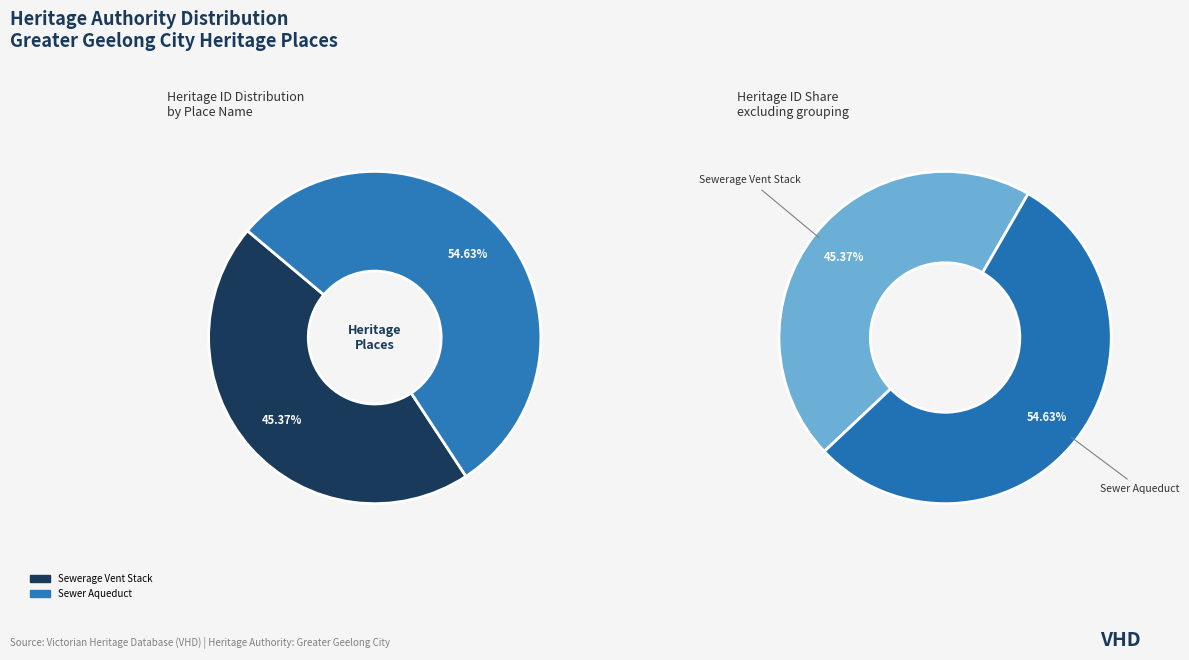

Count the number of slices in the pie.

2